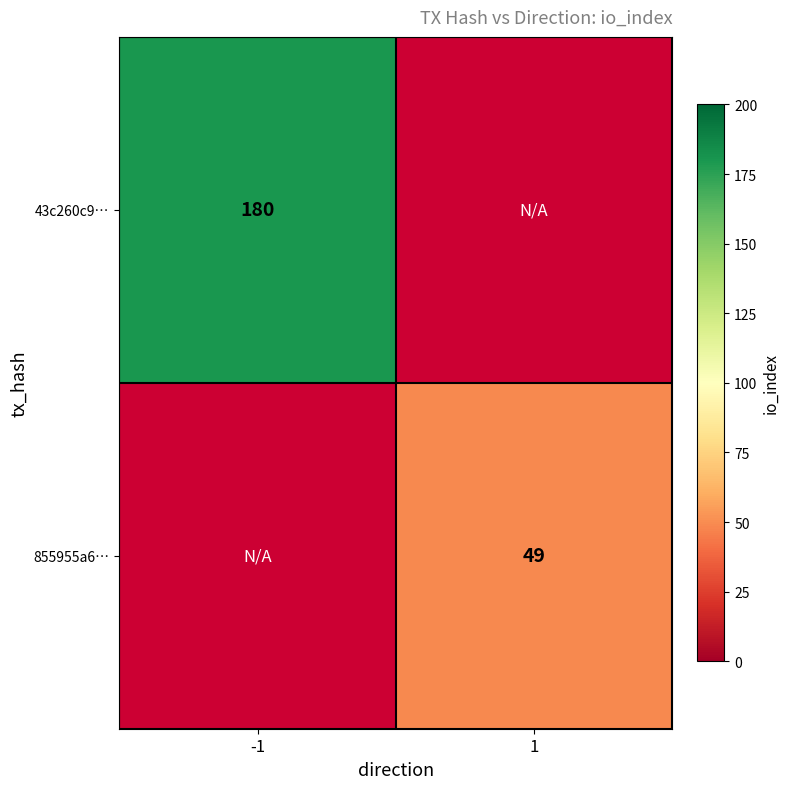

At how many categories does at least one series exceed 135?

1